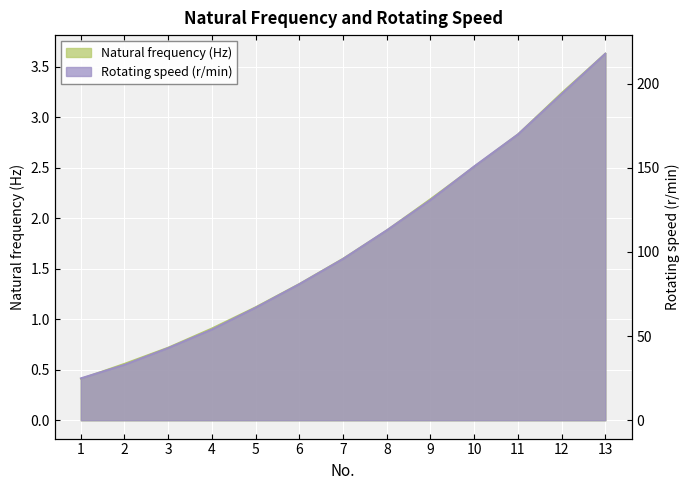

Reading left to right, list all the values displayed in this chart.

Natural frequency (Hz): 1=0.4	2=0.6	3=0.7	4=0.9	5=1.1	6=1.4	7=1.6	8=1.9	9=2.2	10=2.5	11=2.8	12=3.2	13=3.6
Rotating speed (r/min): 1=25.0	2=33.0	3=43.0	4=54.0	5=67.0	6=81.0	7=96.0	8=113.0	9=131.0	10=151.0	11=170.0	12=194.0	13=218.0